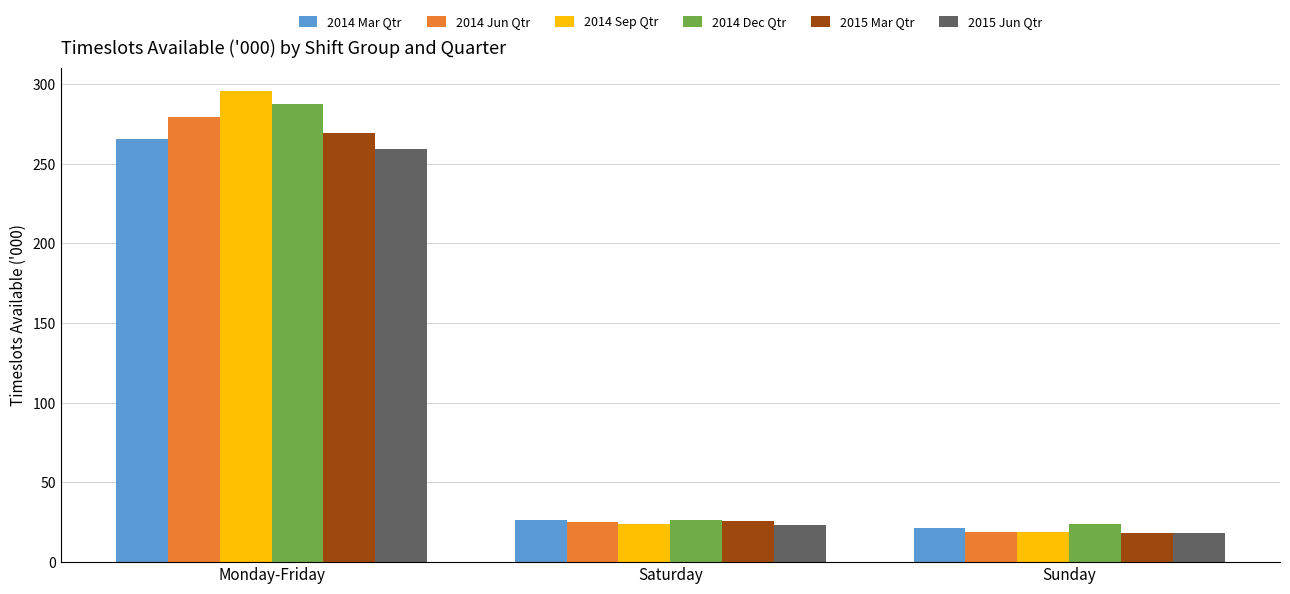

Reading left to right, list all the values displayed in this chart.

2014 Mar Qtr: Monday-Friday=265.5	Saturday=26.8	Sunday=21.6
2014 Jun Qtr: Monday-Friday=279.3	Saturday=25.1	Sunday=18.8
2014 Sep Qtr: Monday-Friday=295.5	Saturday=23.9	Sunday=18.7
2014 Dec Qtr: Monday-Friday=287.5	Saturday=26.3	Sunday=23.9
2015 Mar Qtr: Monday-Friday=269.0	Saturday=25.5	Sunday=18.5
2015 Jun Qtr: Monday-Friday=259.1	Saturday=23.2	Sunday=18.5